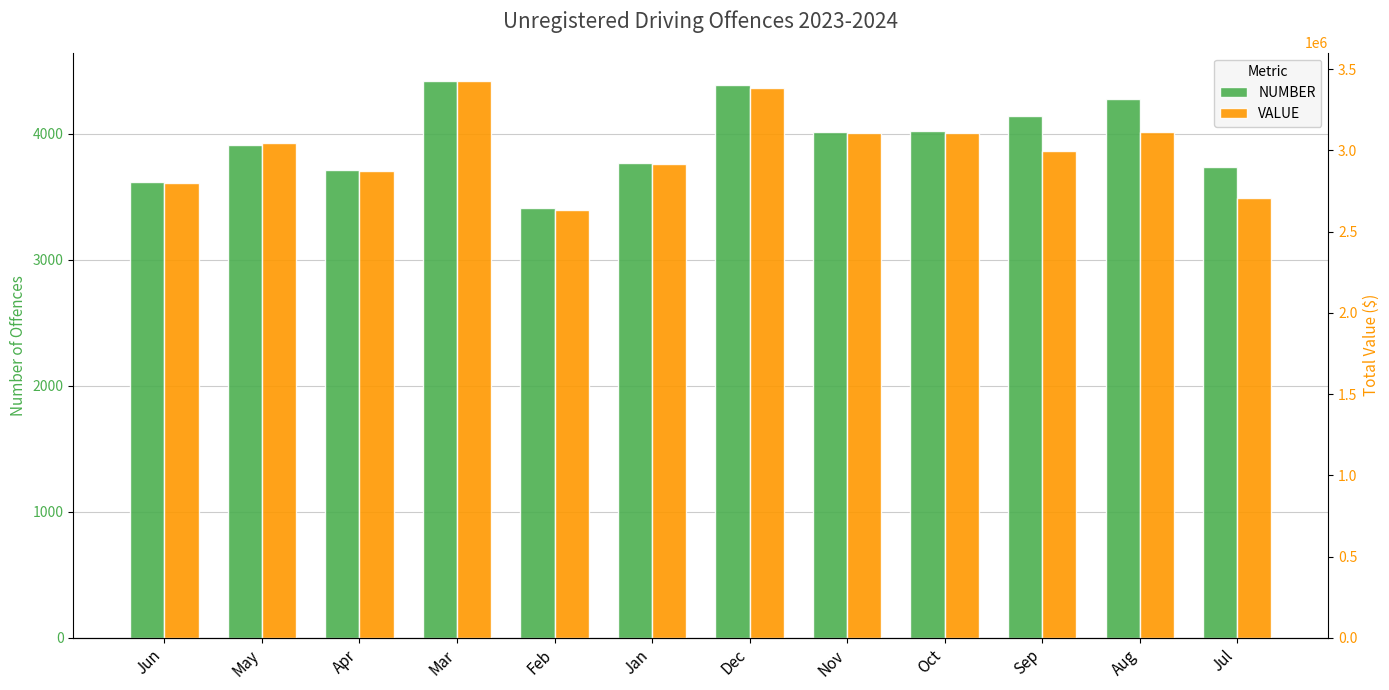

Reading left to right, transcribe all the data shown in this chart.

NUMBER: 3618	3914	3715	4422	3409	3770	4385	4014	4022	4138	4278	3737
VALUE: 2798131	3045318	2870452	3430270	2630731	2914937	3386454	3105098	3106515	2993371	3111657	2704945